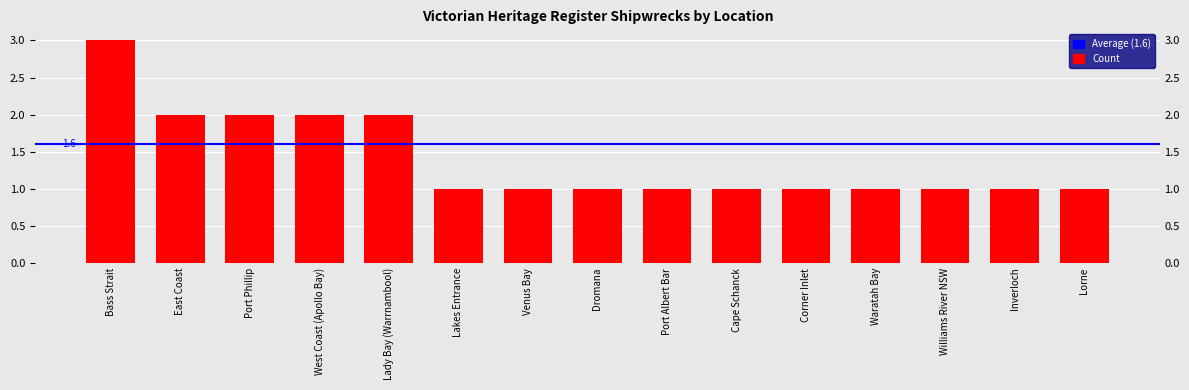

What is the sum of all values?

21